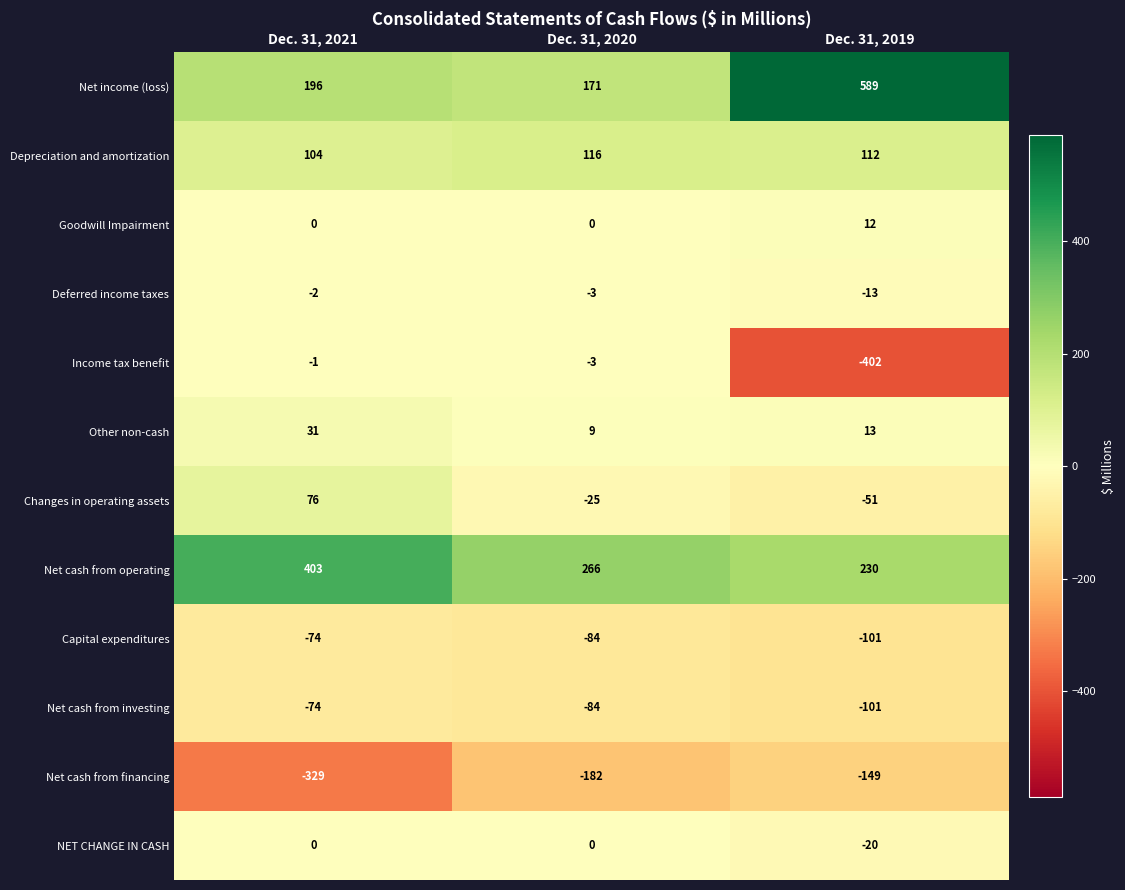

At which category does the chart reach its peak across all series?

Dec. 31, 2019